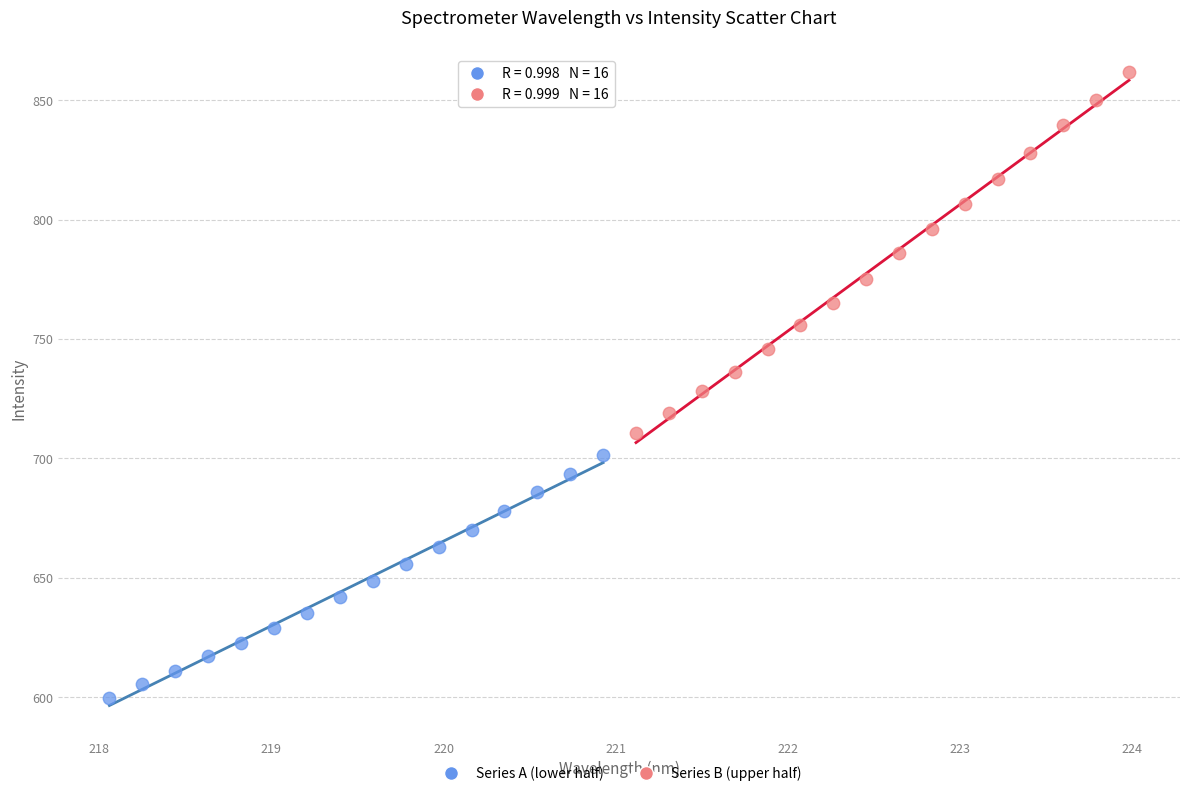

Which series reaches the minimum Y coordinate?

Series A (lower half)